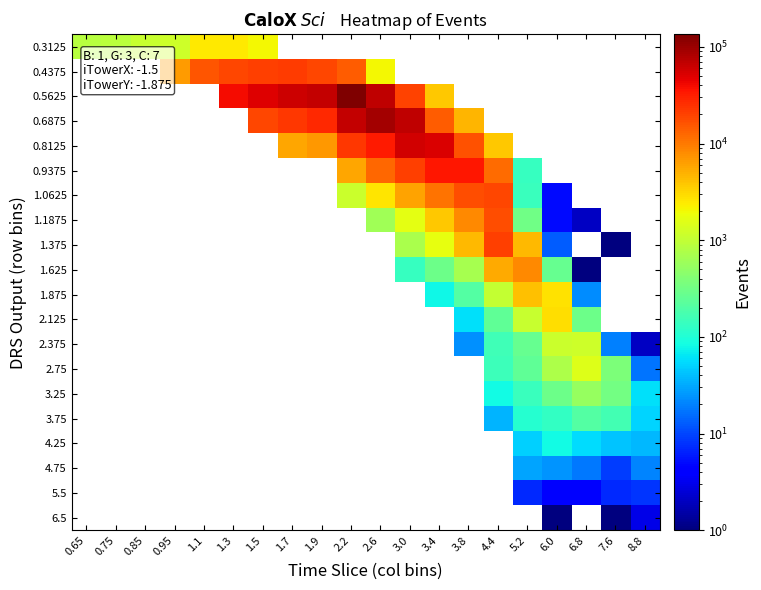

Count the number of categories in the chart.

20